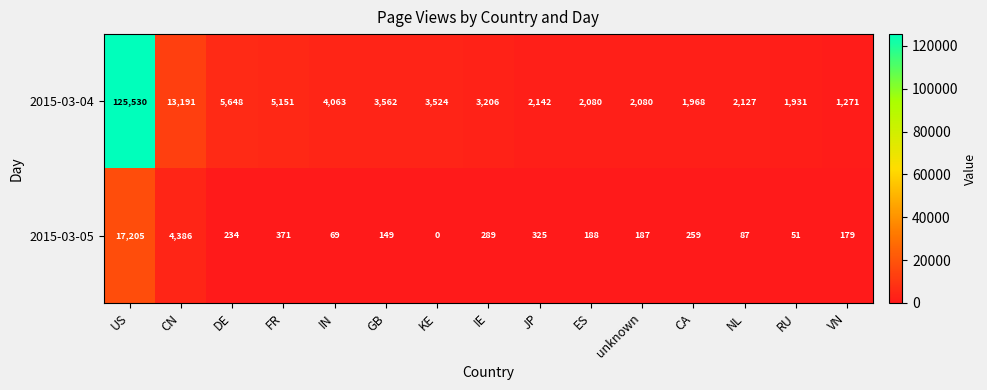

How many values in 2015-03-05 are above zero?

14